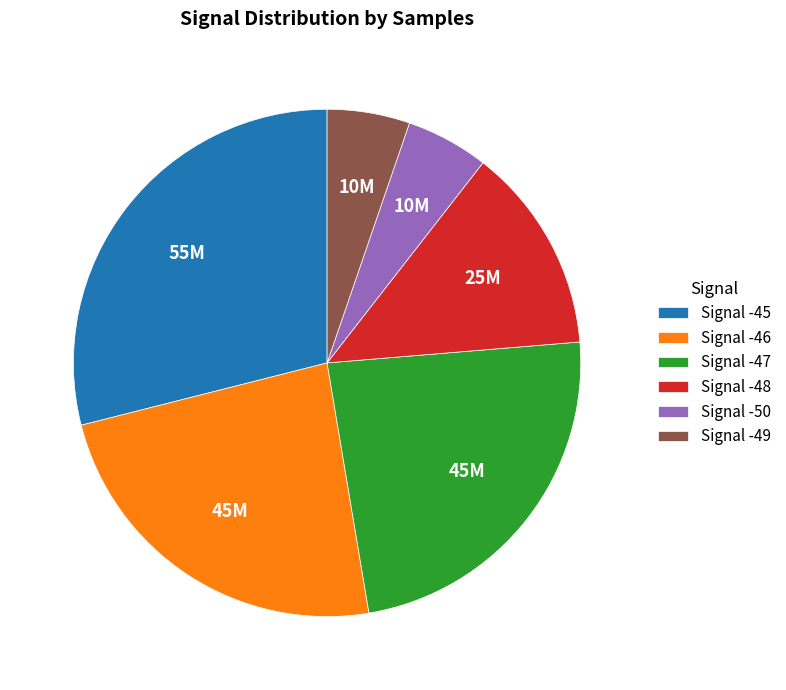

Do Signal -47 and Signal -50 together represent more than half of the pie?

No